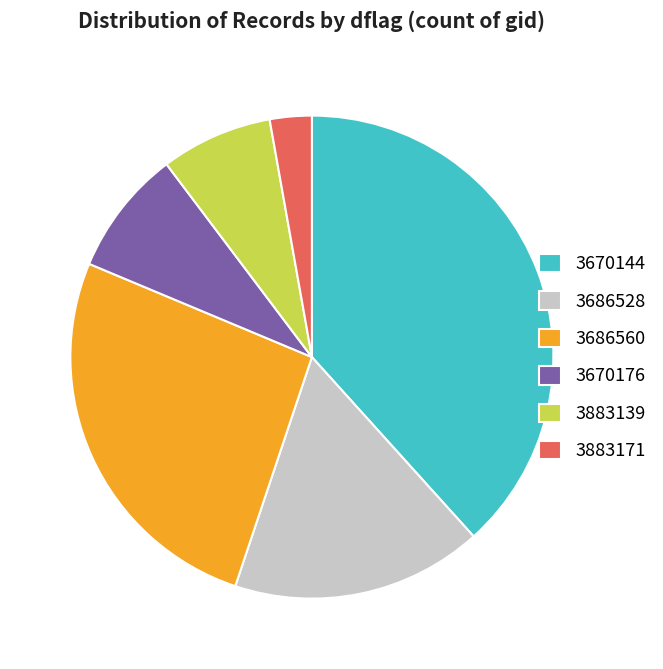

Combined, do 3883139 and 3670144 account for over 50%?

No